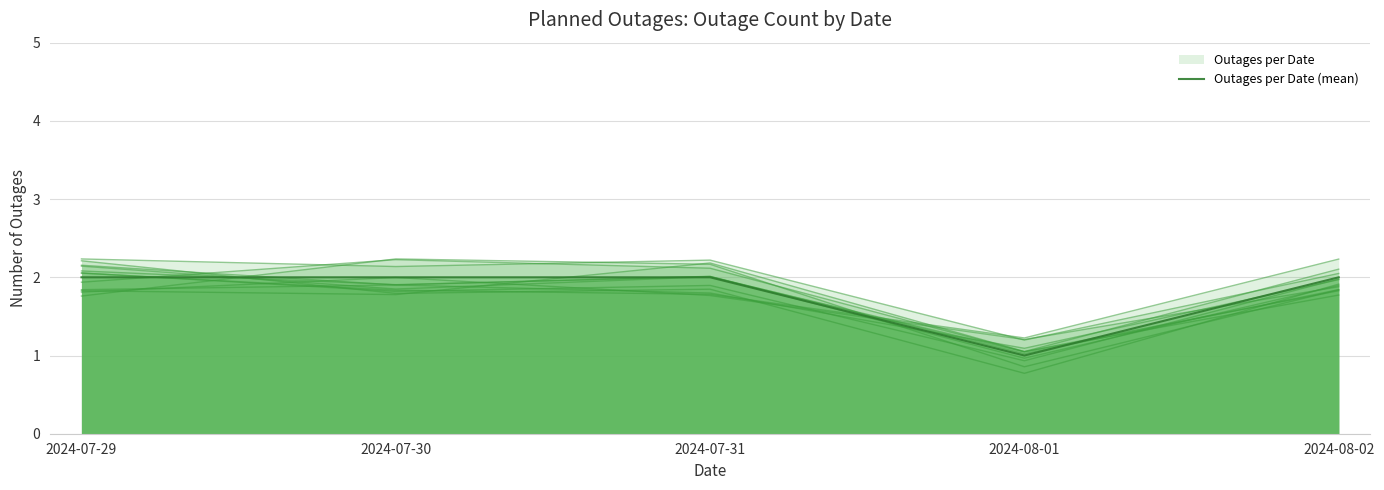

What is the sum of the values at 2024-07-30 and 2024-08-02?

4